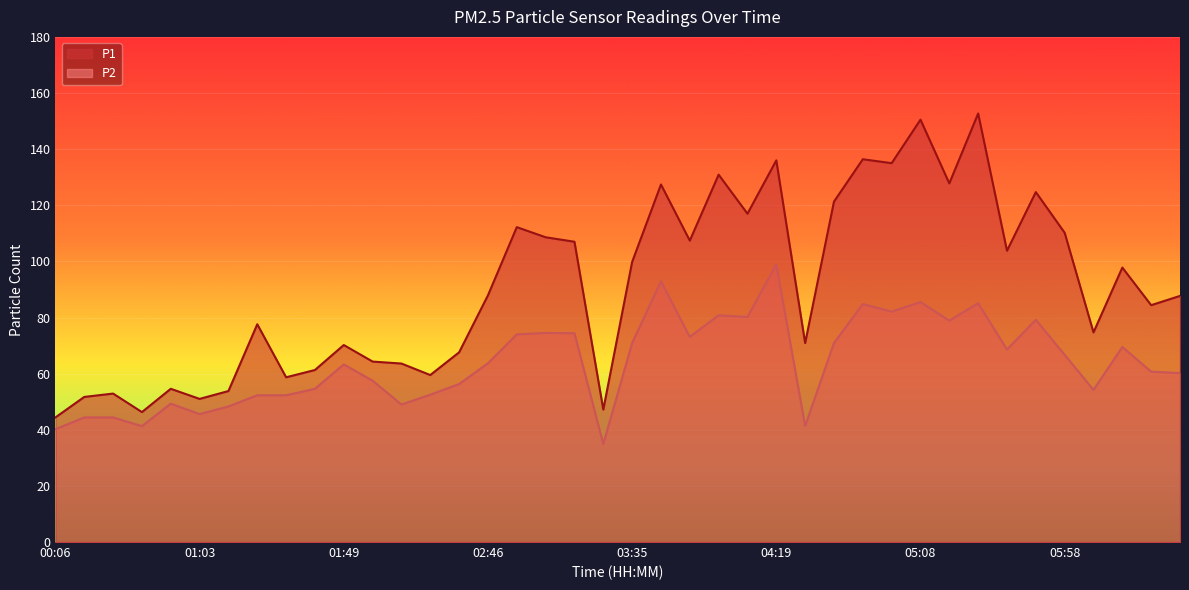

True or false: P2 and P1 cross at least once.

False